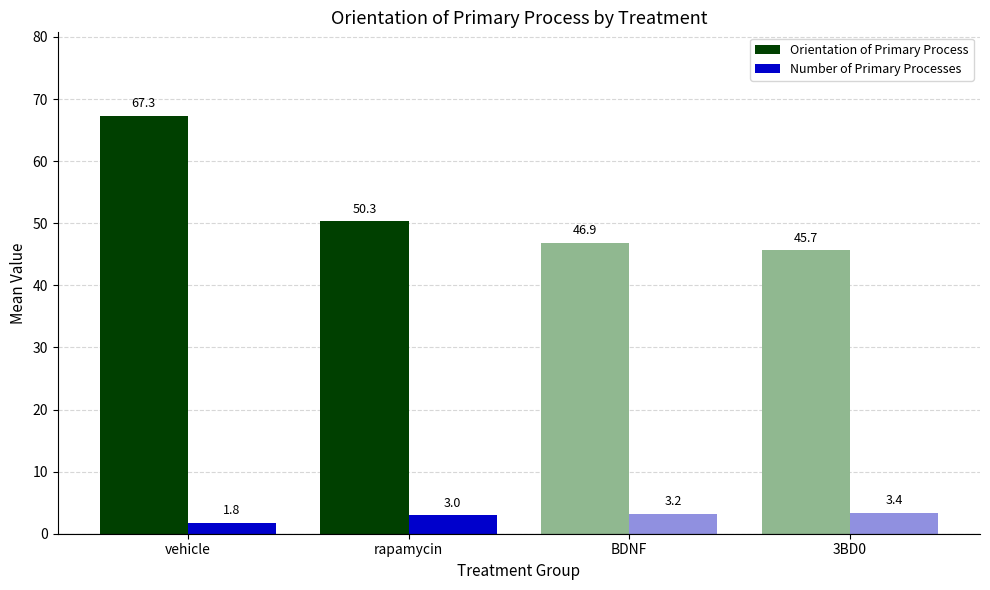

Rank the series at BDNF from lowest to highest value.

Number of Primary Processes, Orientation of Primary Process